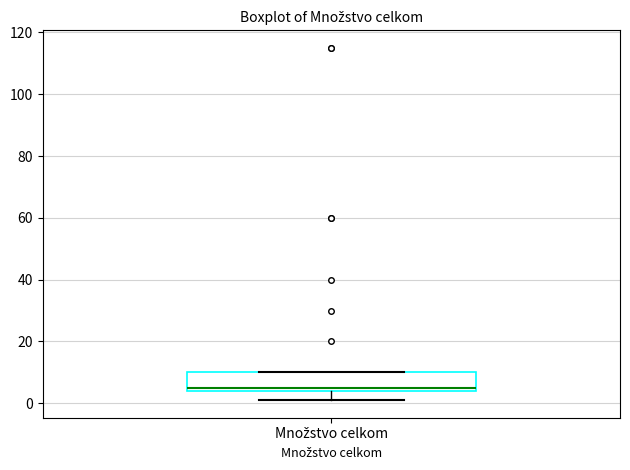

Transcribe this box plot: give where the median line is, the range the box spans, and where the two whiskers end, as read against the y-axis. The values are not printed on the chart, so give them approximately, as read against the axis.

median 6, box 4 to 10, whiskers 2 to 10